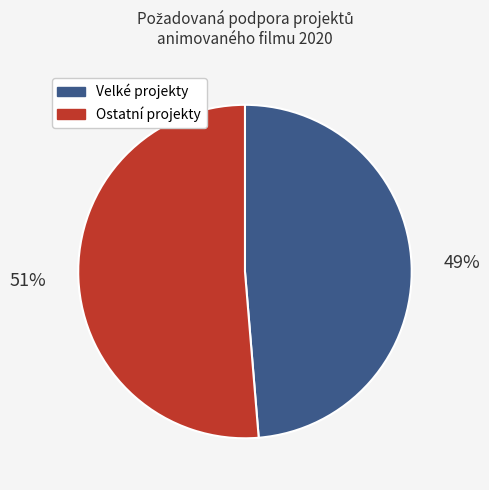

Rank the categories by value from lowest to highest.

Velké projekty, Ostatní projekty